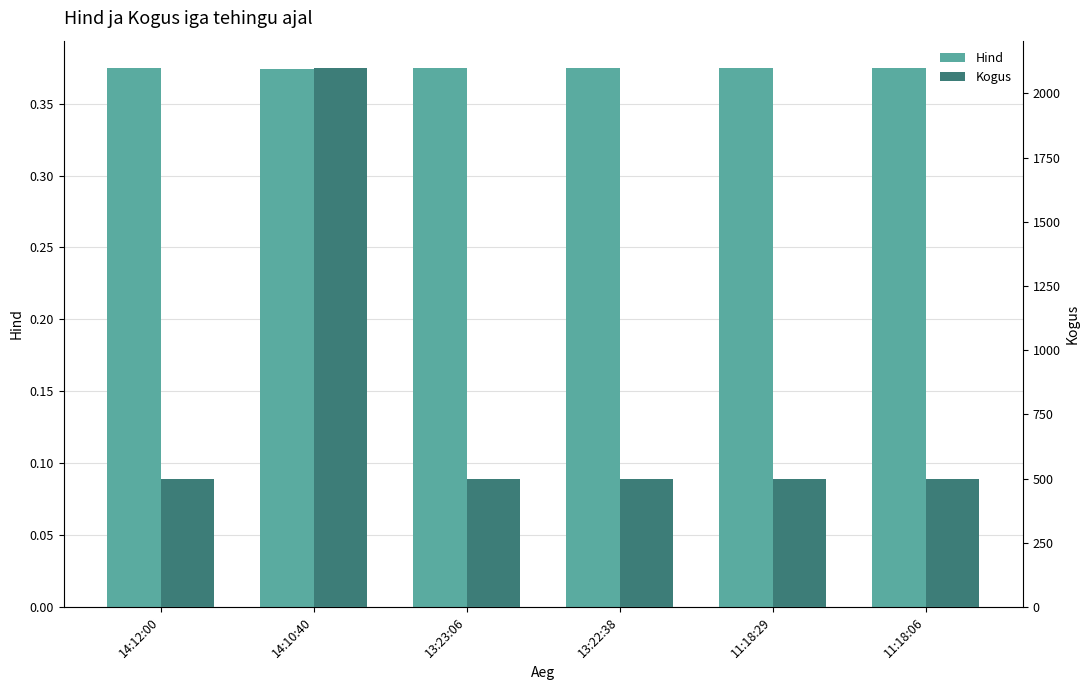

Which series has the largest total across all categories?

Kogus